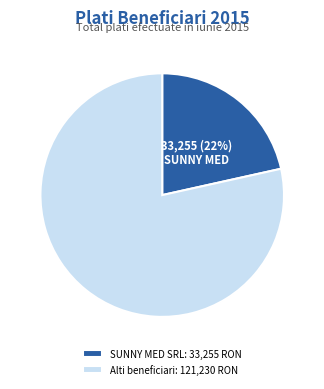

Is SUNNY MED SRL: 33,255 RON the majority of the pie?

No